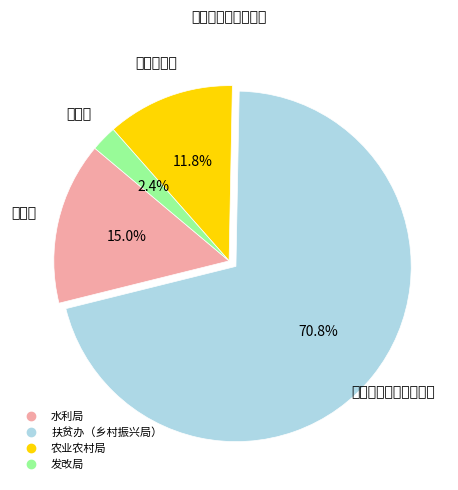

Rank the categories by value from highest to lowest.

扶贫办（乡村振兴局）, 水利局, 农业农村局, 发改局